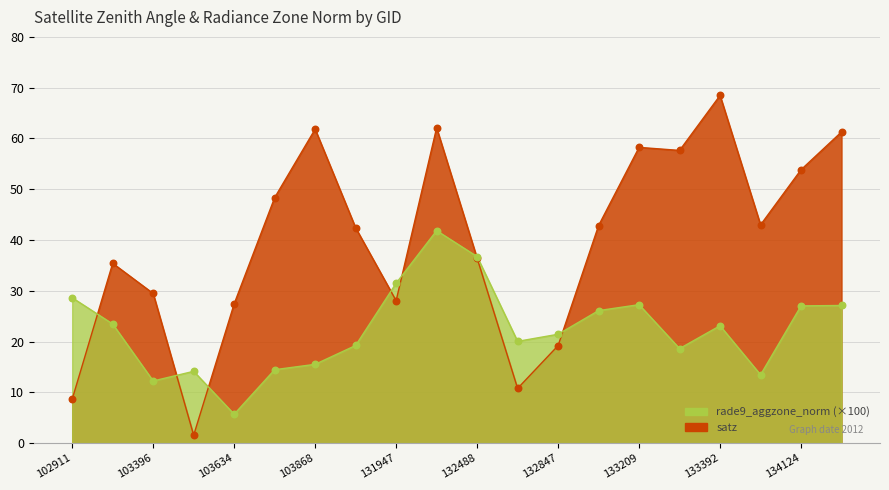

Which series has the largest Y range (max minus min)?

satz